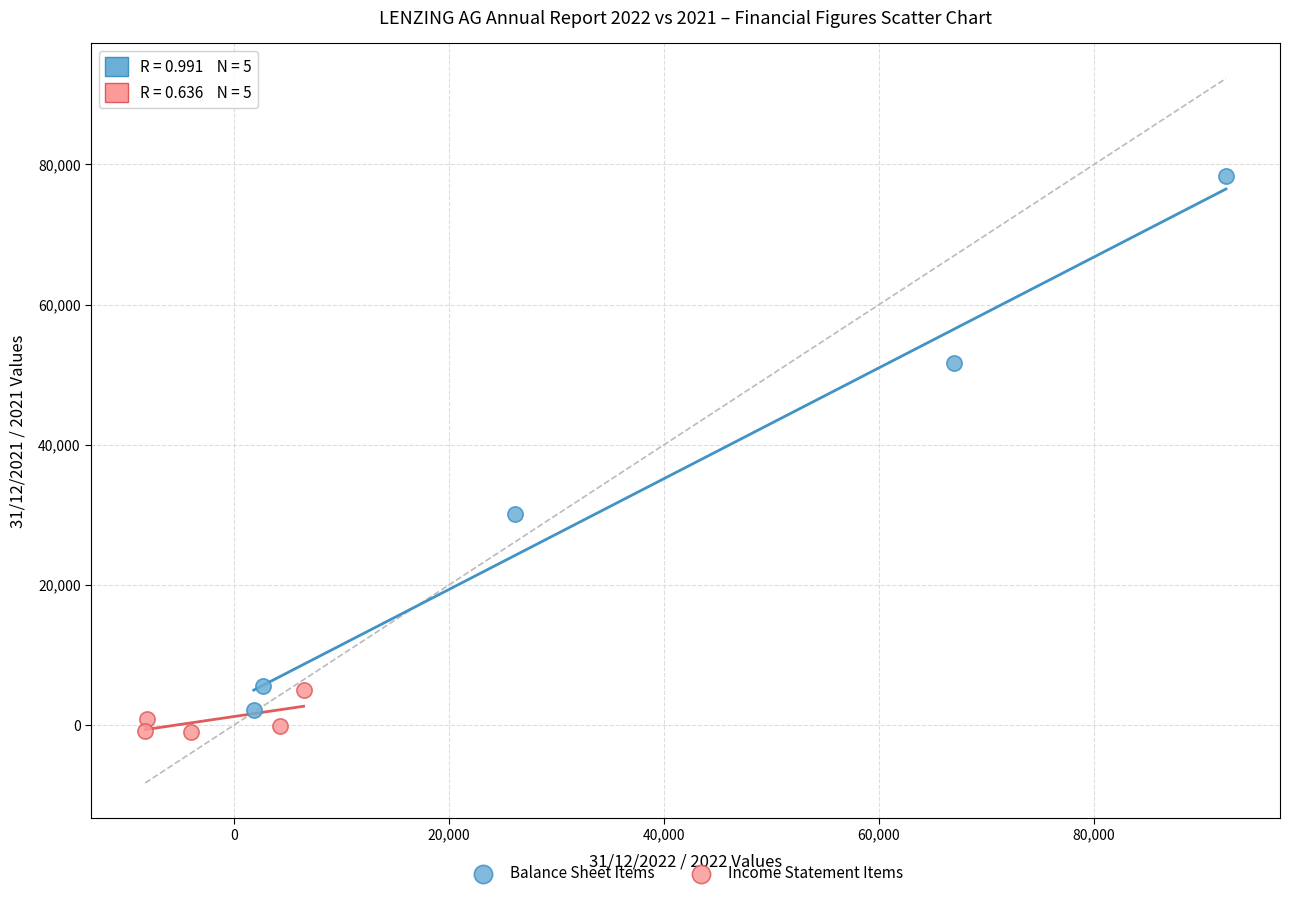

Which series reaches the maximum Y coordinate?

Balance Sheet Items